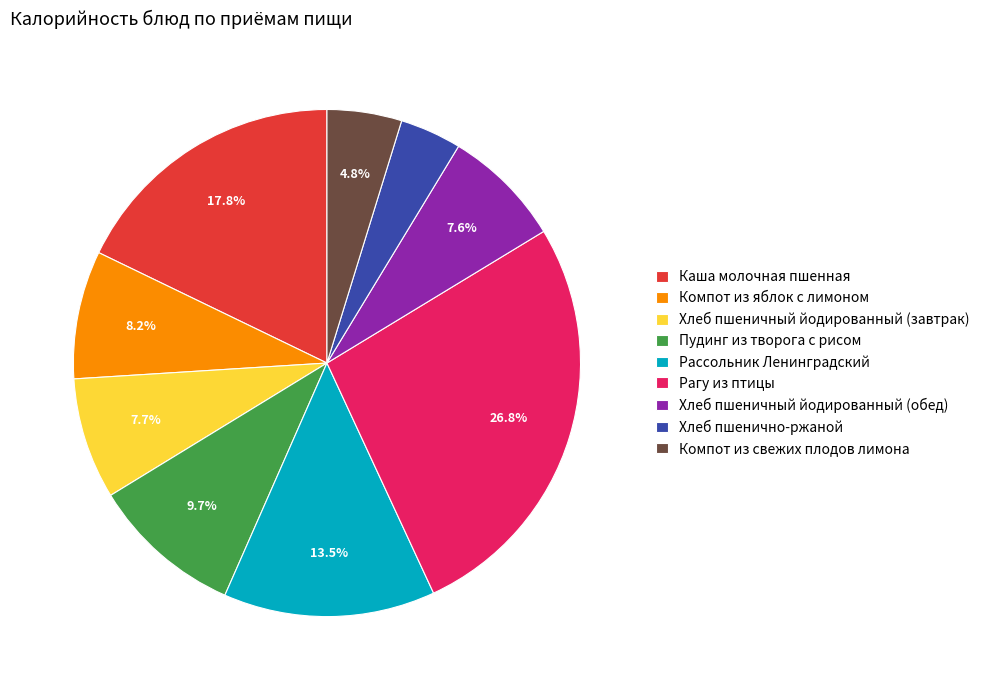

What is the largest slice in the pie chart?

Рагу из птицы